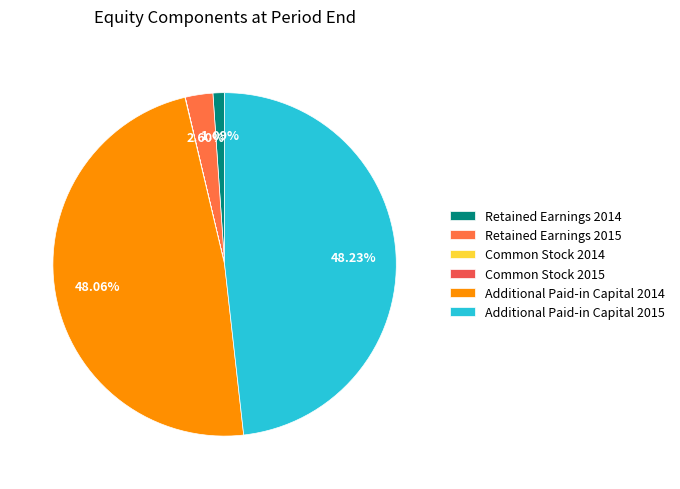

What is the change in value from Retained Earnings 2014 to Additional Paid-in Capital 2015?

+1724981